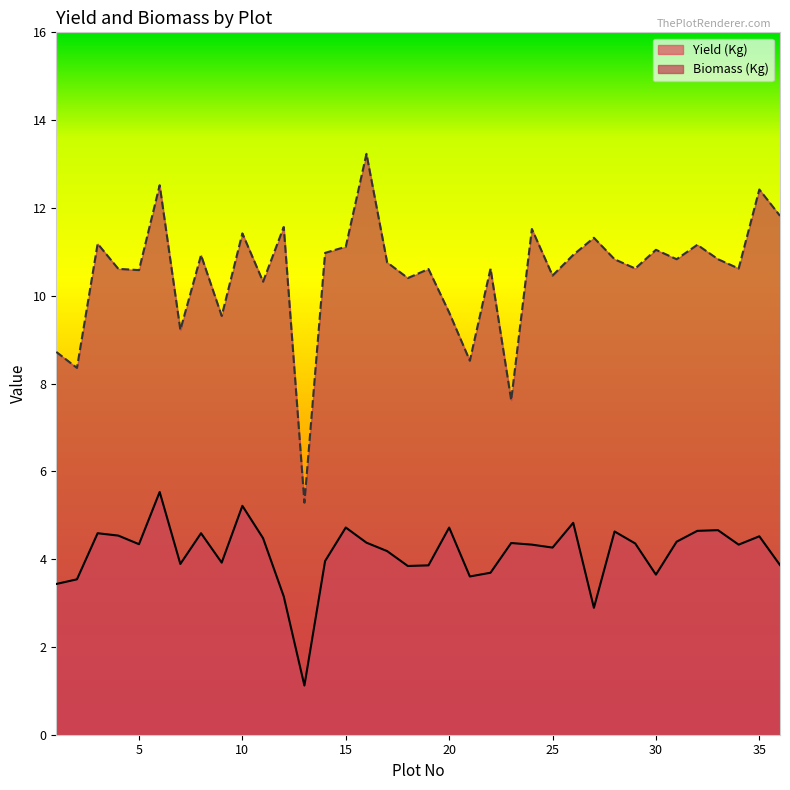

What is the difference between the Biomass (Kg) values at 4 and 14?

0.4